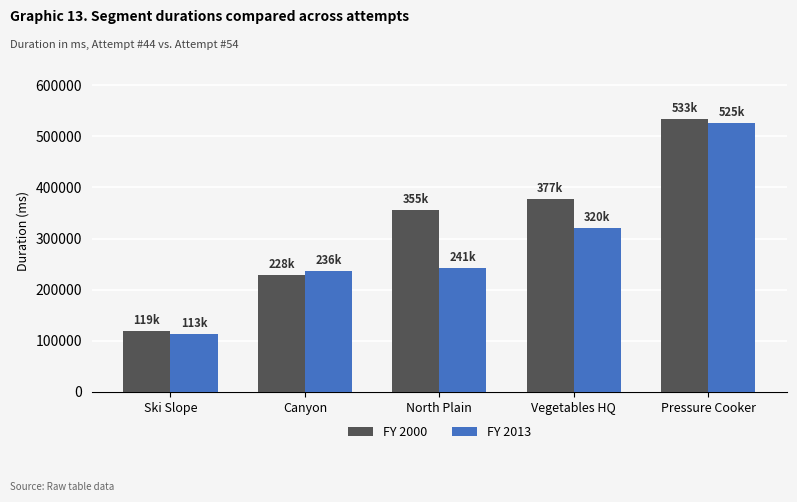

How many groups of bars are there?

5